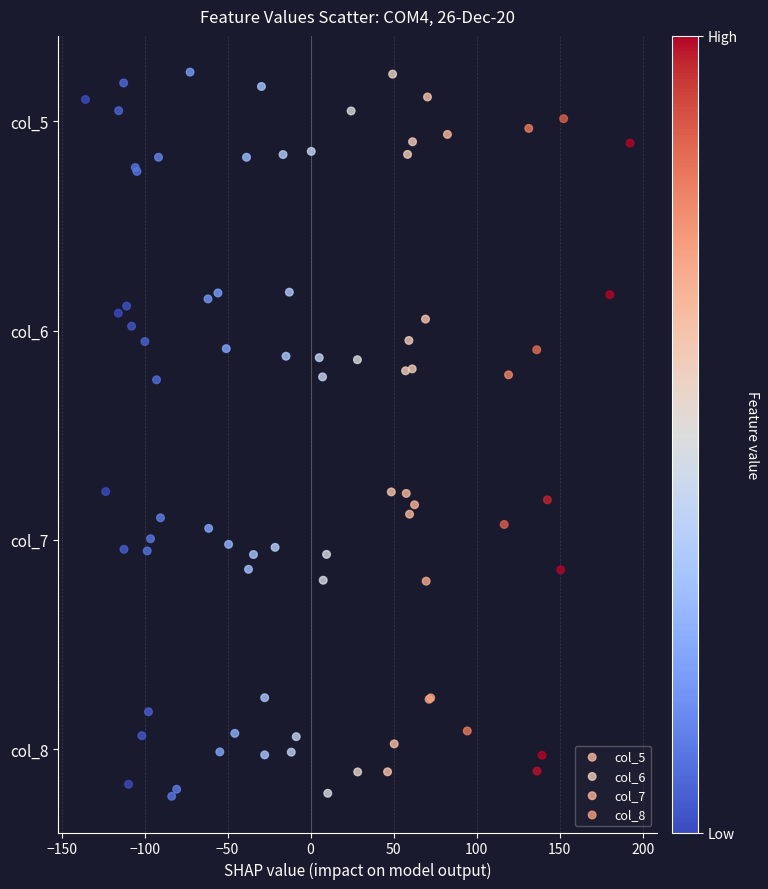

What are all the series names shown in the legend?

col_5, col_6, col_7, col_8